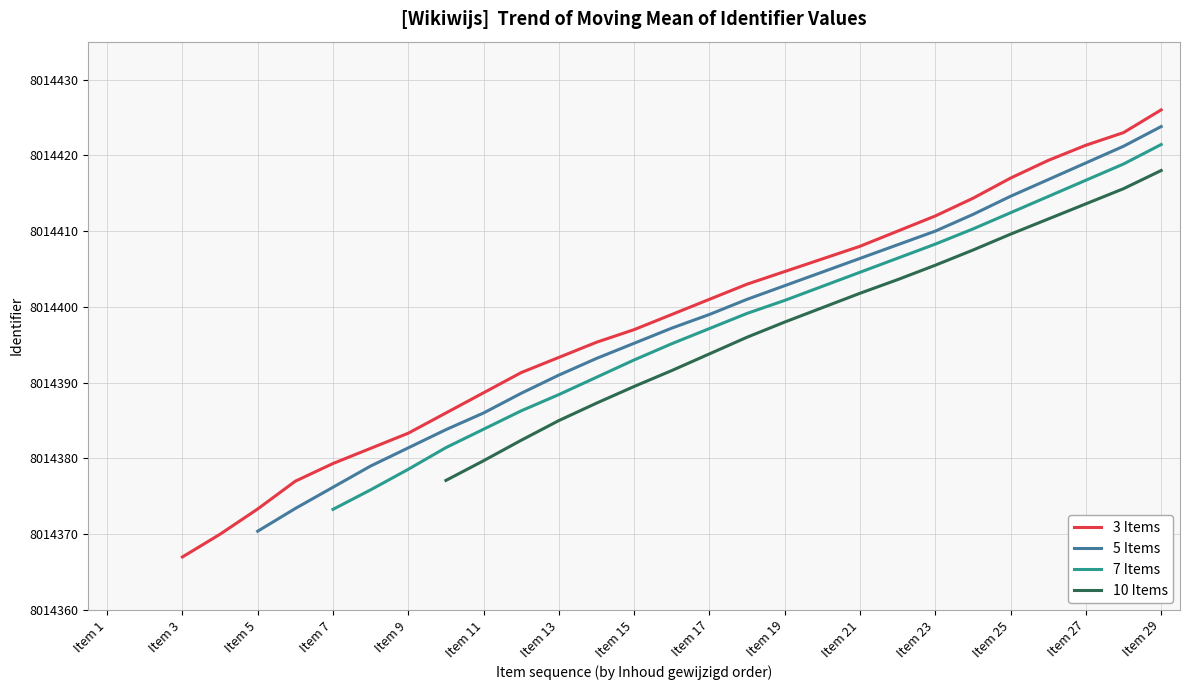

The value of 3 Items at Item 15 is 12076483.1. True or false?

False